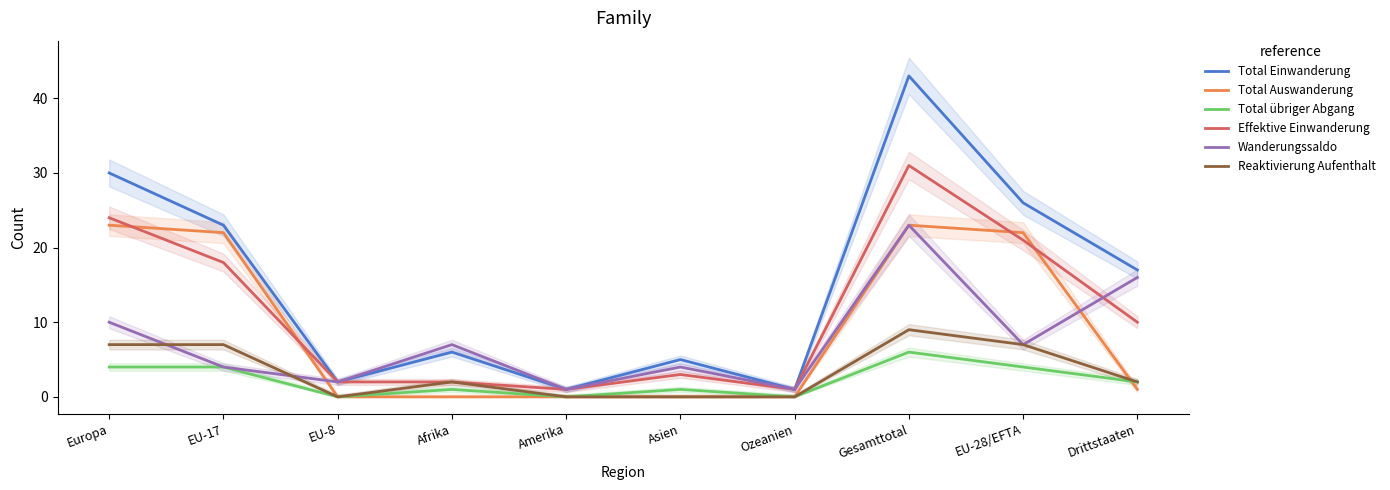

True or false: Total übriger Abgang and Reaktivierung Aufenthalt intersect in this chart.

False